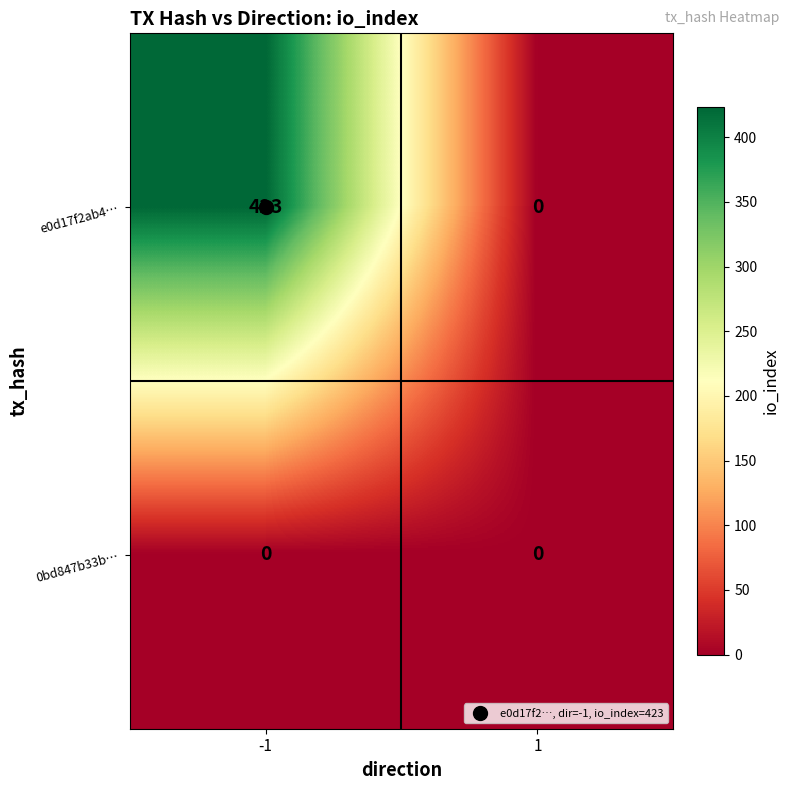

How many series are shown in this chart?

2